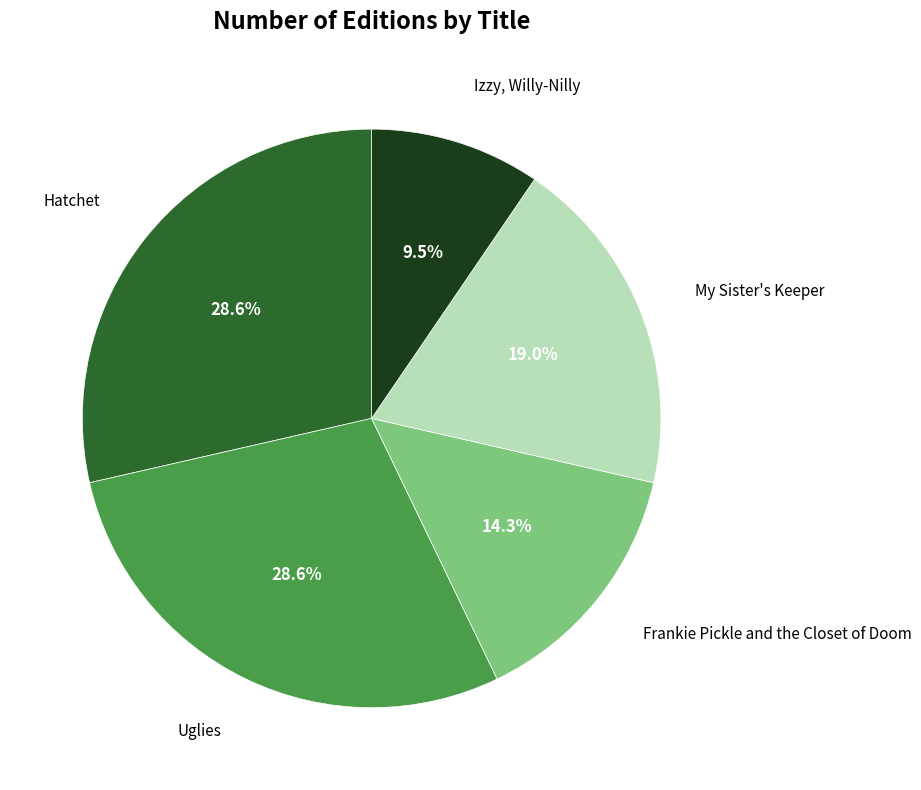

Does any single category account for the majority?

No